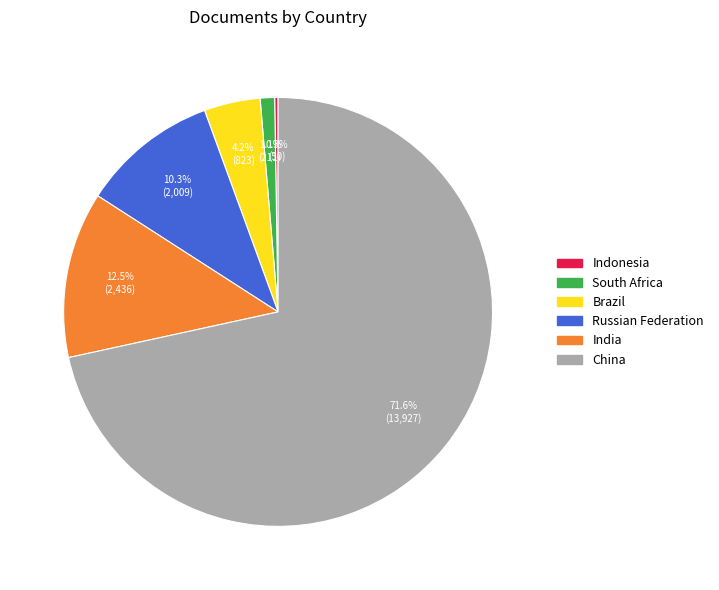

Is Russian Federation the majority of the pie?

No